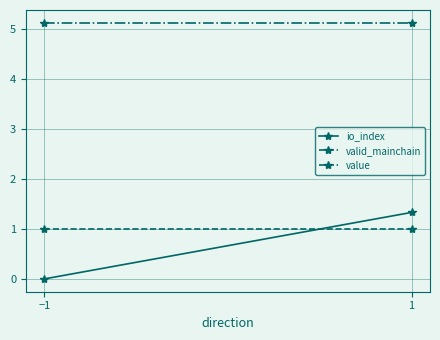

What is the approximate value of valid_mainchain at 1?

1.0